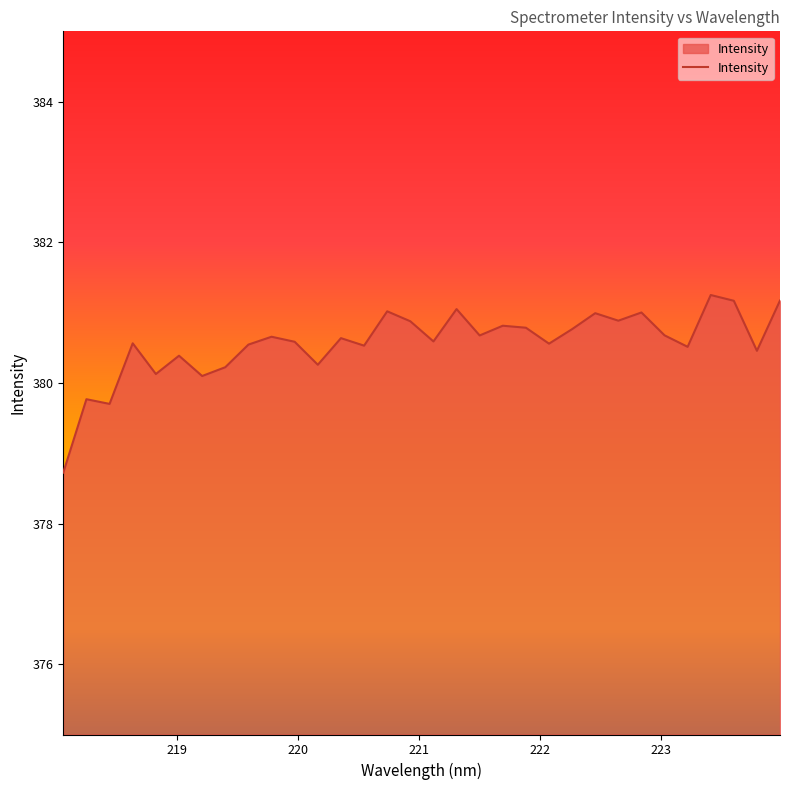

What is the average value?

380.6